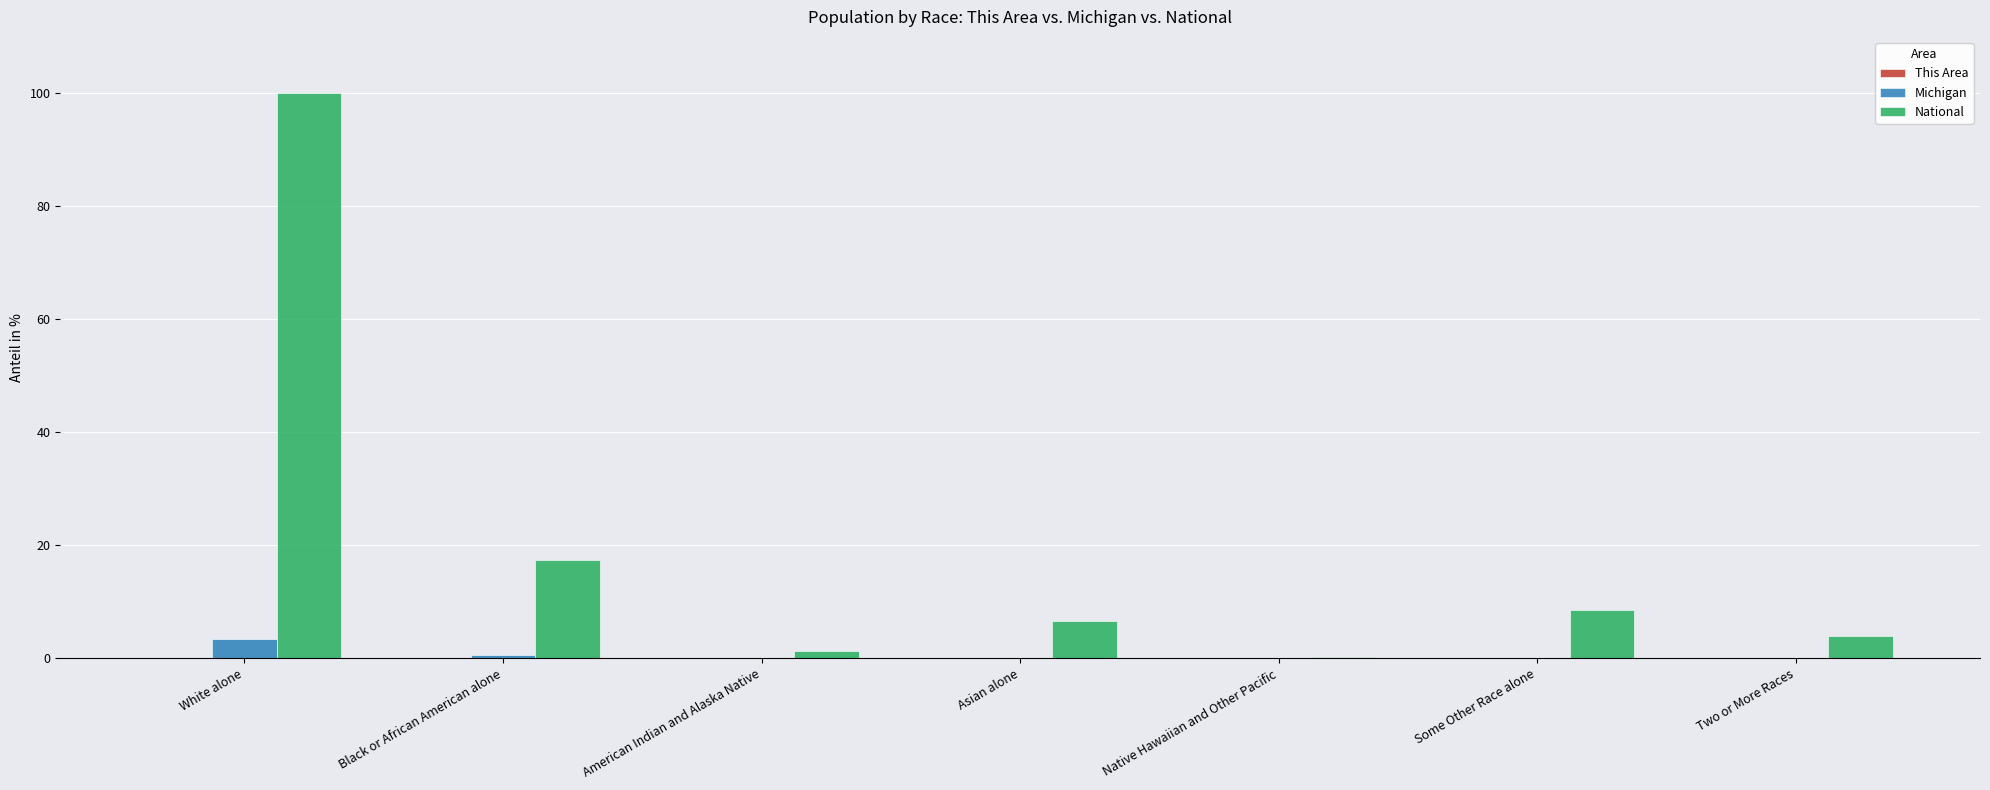

What is the greatest value displayed?

100.0